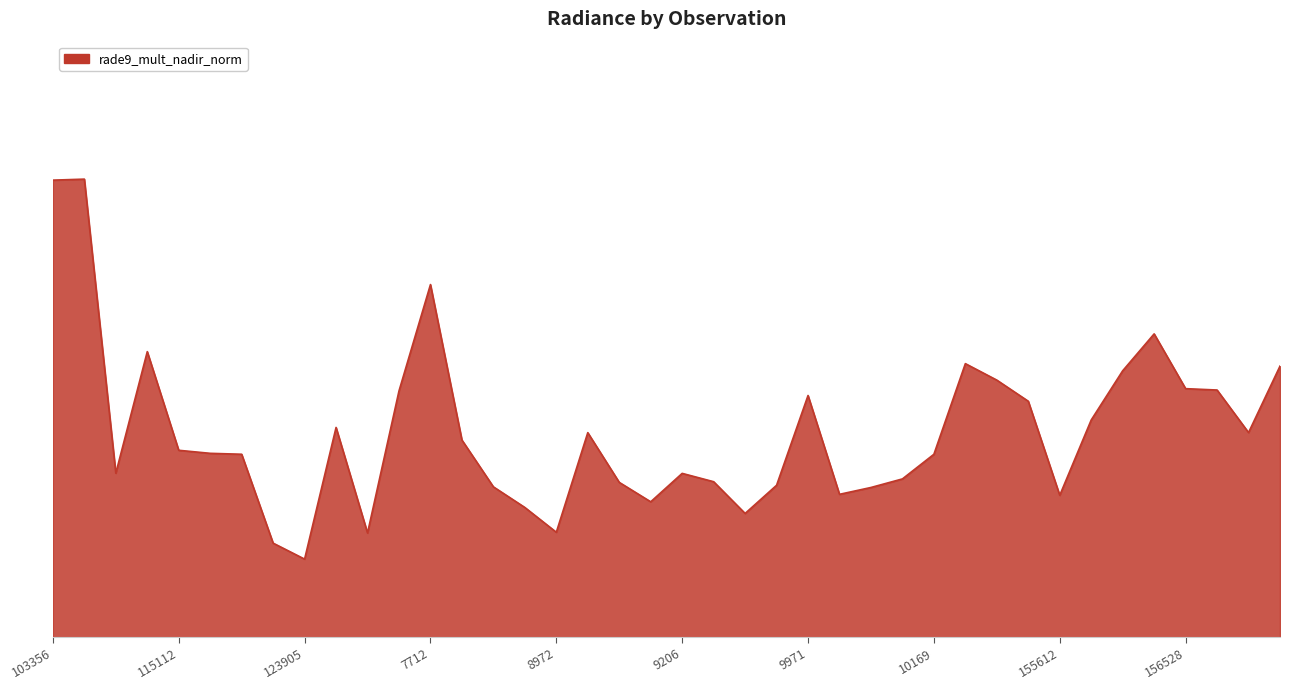

Does the chart have visible grid lines?

No